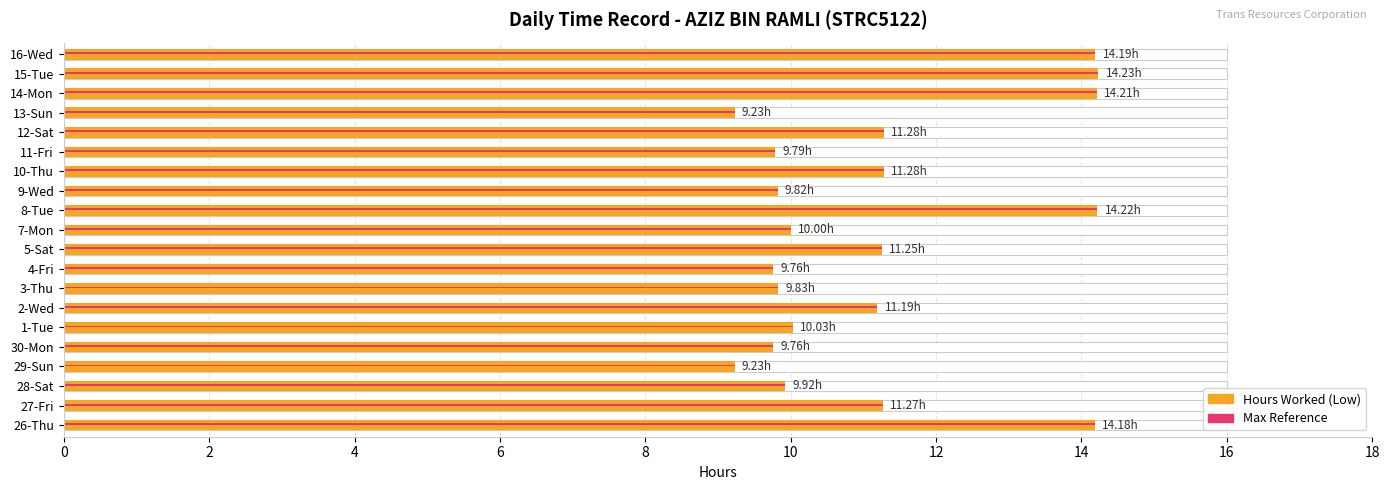

Is it true that Reference Max equals 11.2 at 12?

True